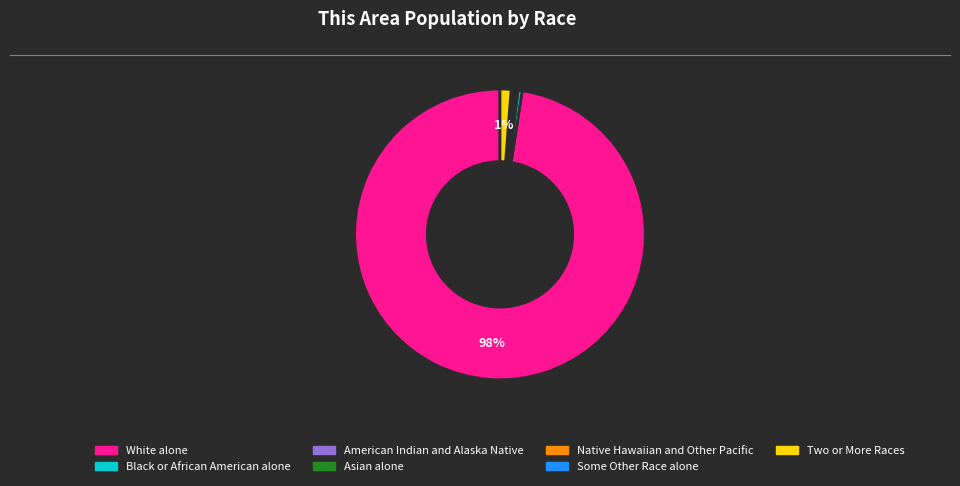

Is it true that White alone is 98% of the pie?

True